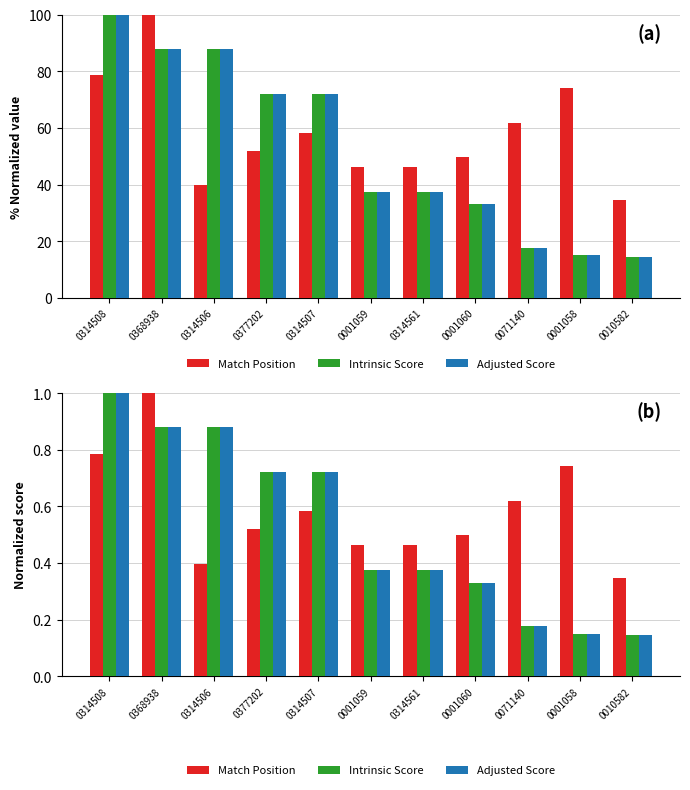

How many data points does each series have?

11